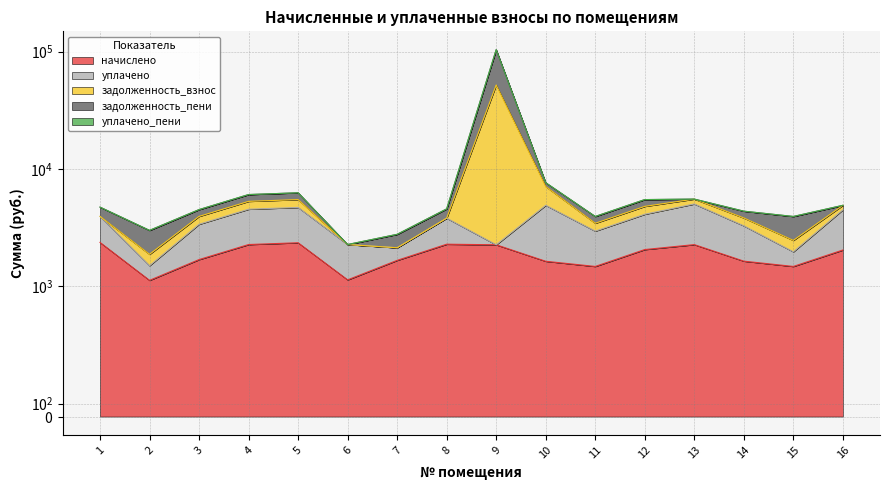

True or false: задолженность_взнос and начислено intersect in this chart.

False